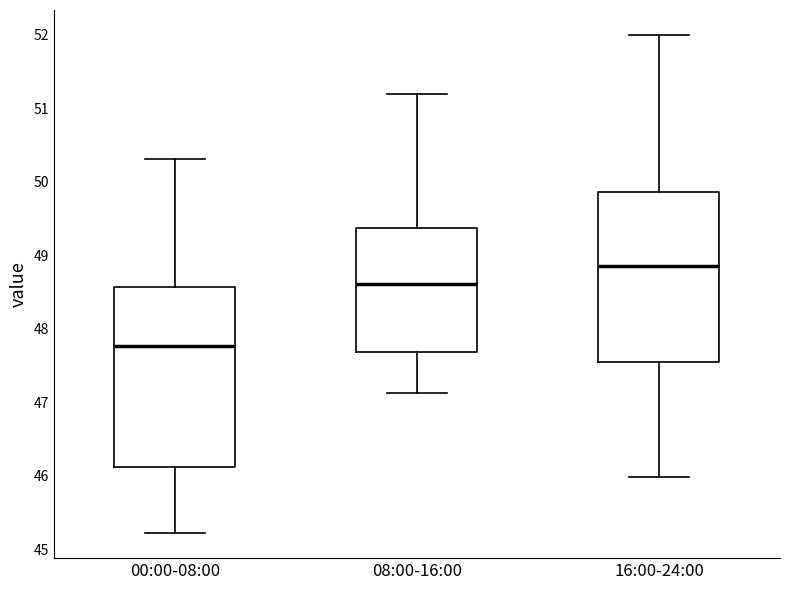

Comparing the boxes themselves (not the whiskers), which one is the tallest?

00:00-08:00